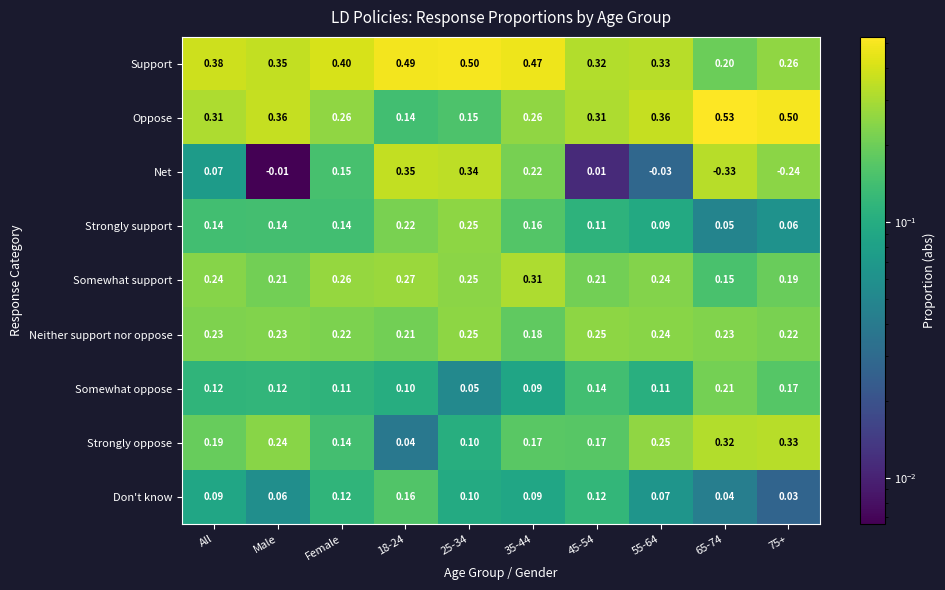

At which category does the chart reach its peak across all series?

65-74